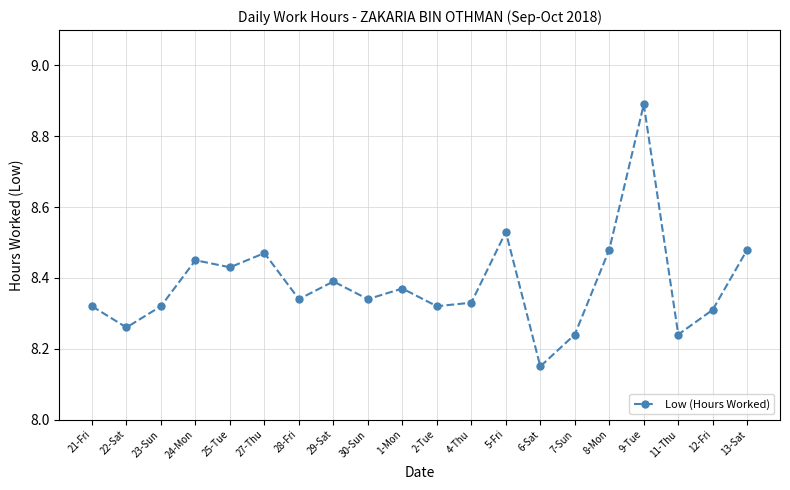

Where is the data nearest to the value 8?

6-Sat